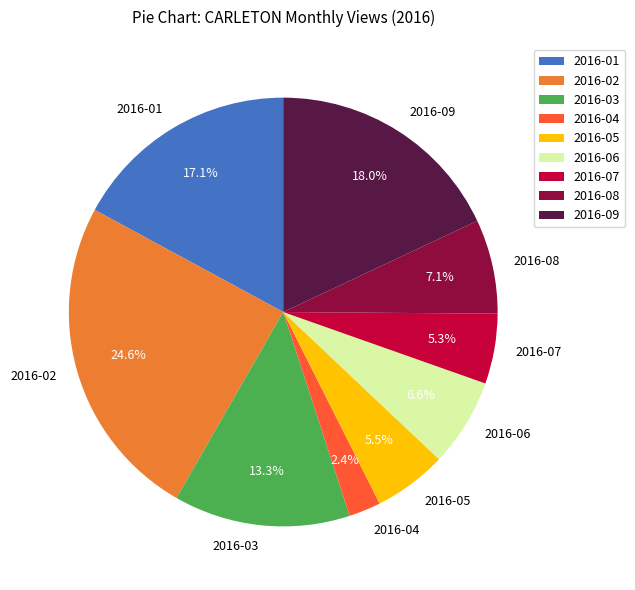

What percentage is the 2016-01 slice, to the nearest percent?

17%